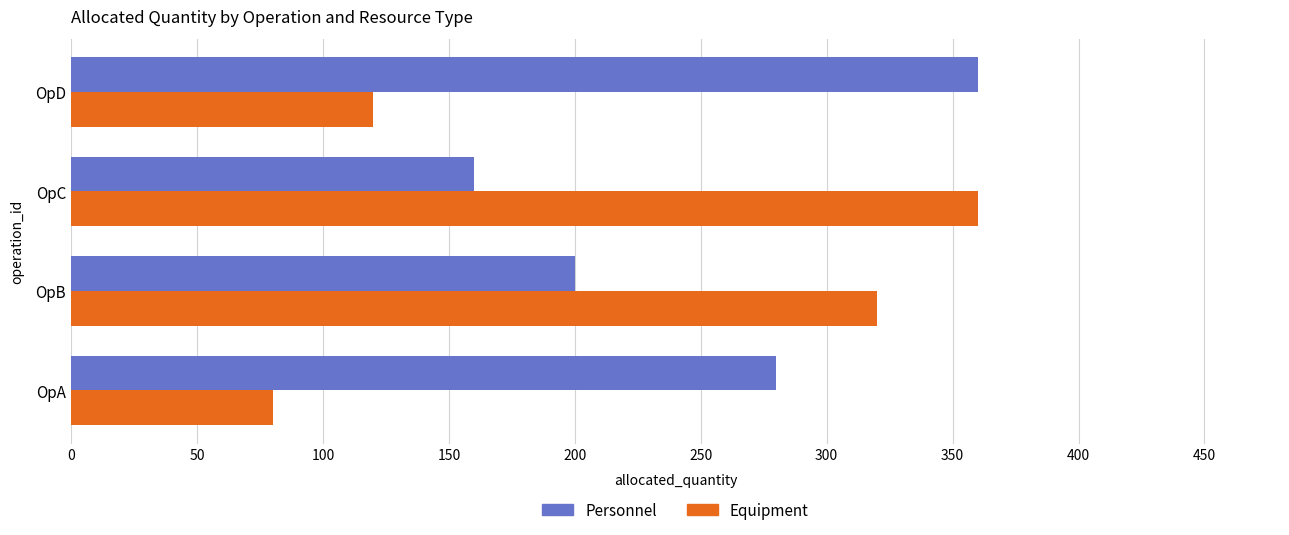

Which series has the largest range (max minus min)?

Equipment